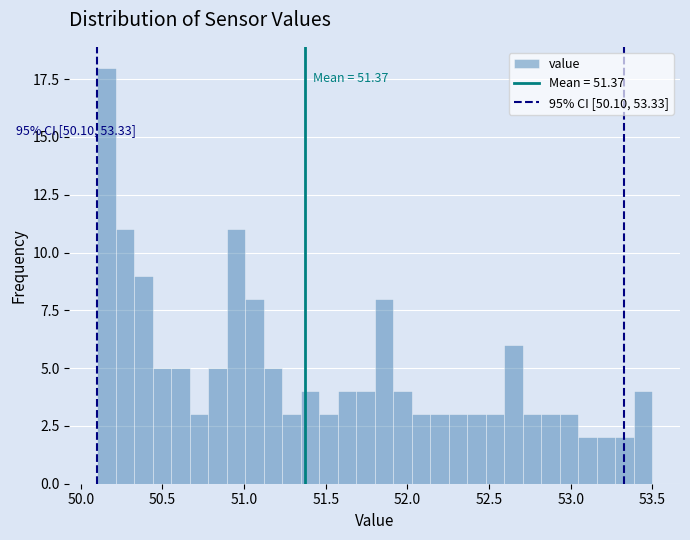

Read against the x-axis, roughly where is the centre of the tallest bar?

50.15